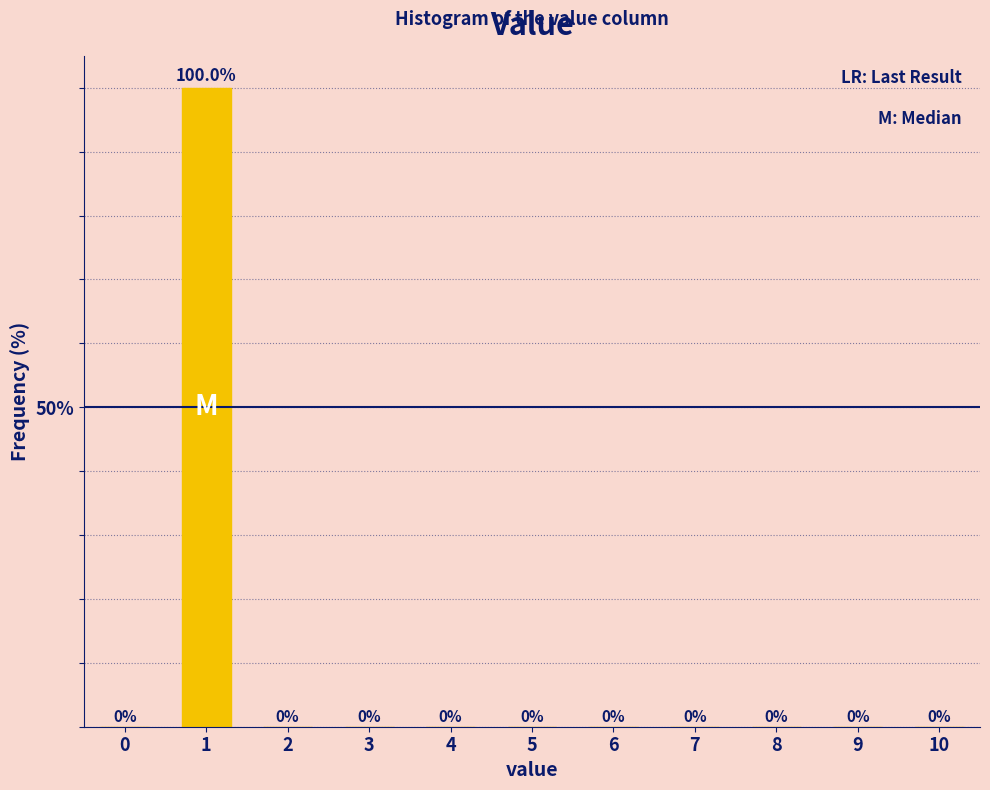

Reading left to right, extract all data points from this chart.

0=0	1=100	2=0	3=0	4=0	5=0	6=0	7=0	8=0	9=0	10=0